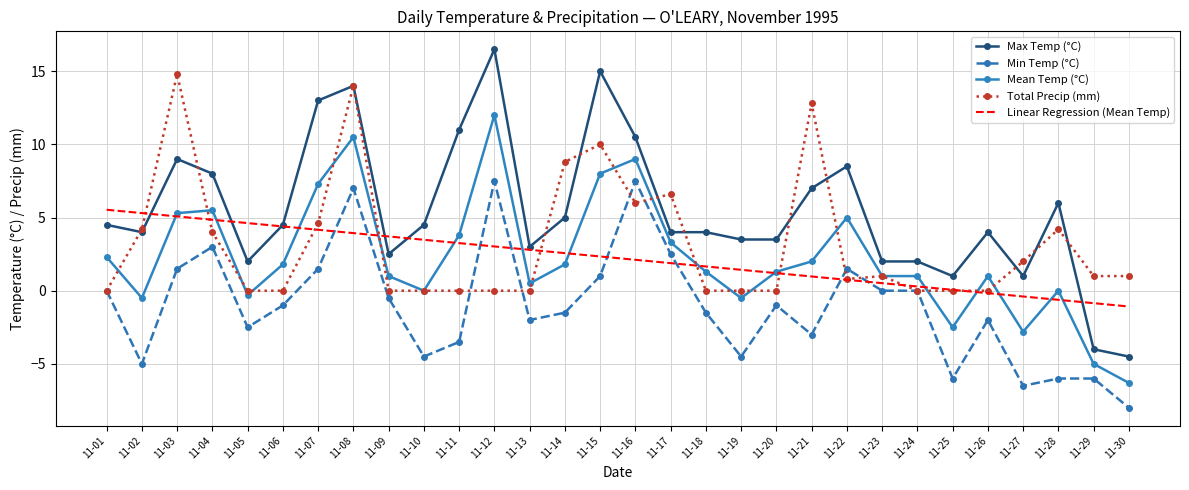

True or false: Linear Regression (Mean Temp) has more than 2 points higher than both neighbors.

False